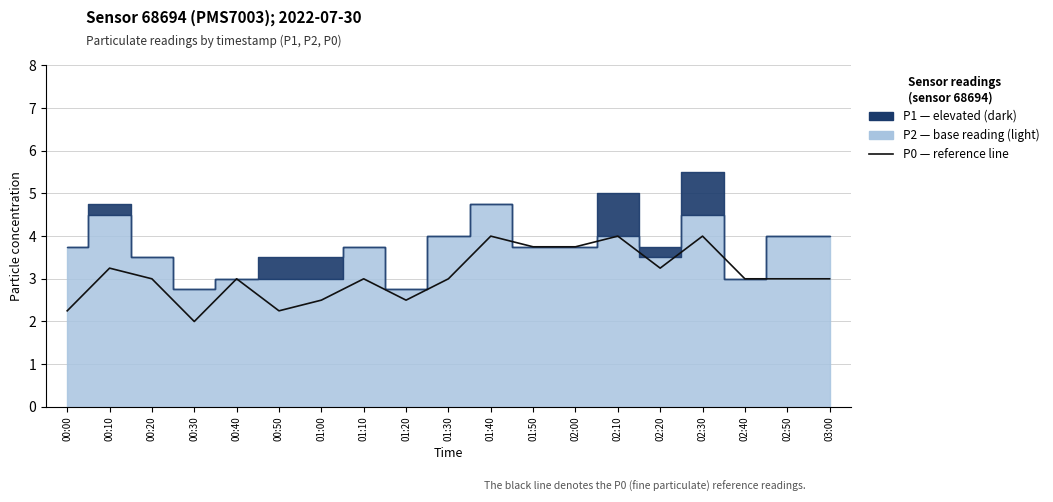

Approximately how many times larger is the value at 02:10 compared to 00:00?

1.8